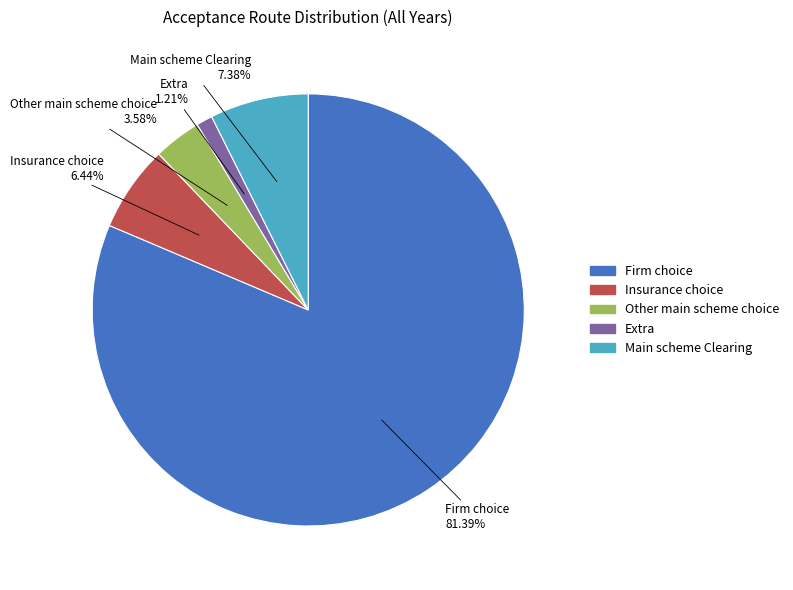

To the nearest percent, what percentage of the pie is Main scheme Clearing?

7%